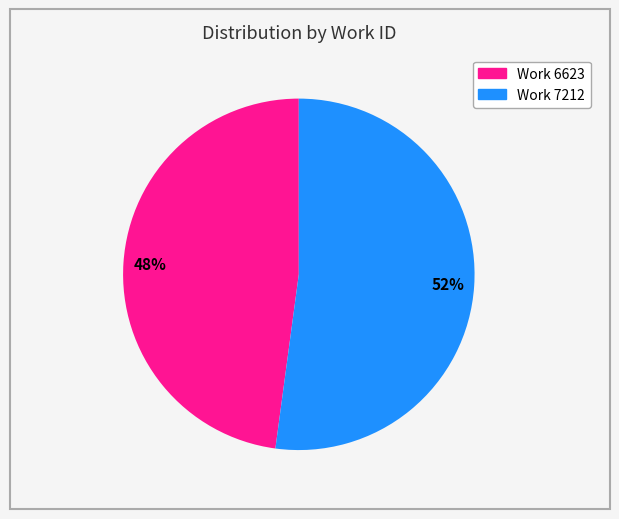

What is the ratio of the value at Work 6623 to the value at Work 7212?

0.9